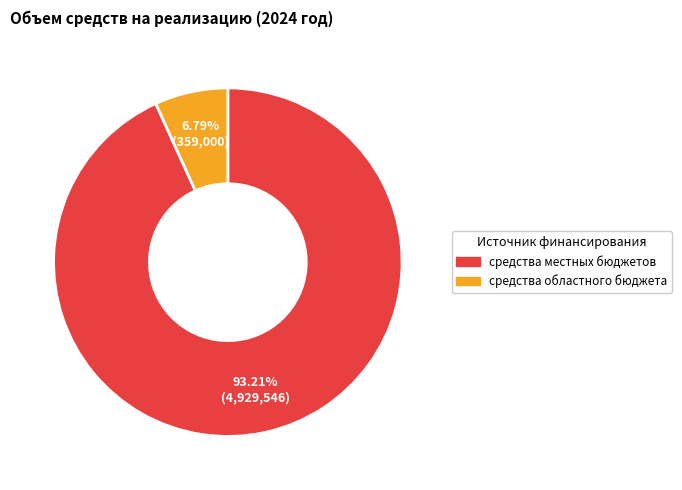

Between средства местных бюджетов and средства областного бюджета, which is larger?

средства местных бюджетов